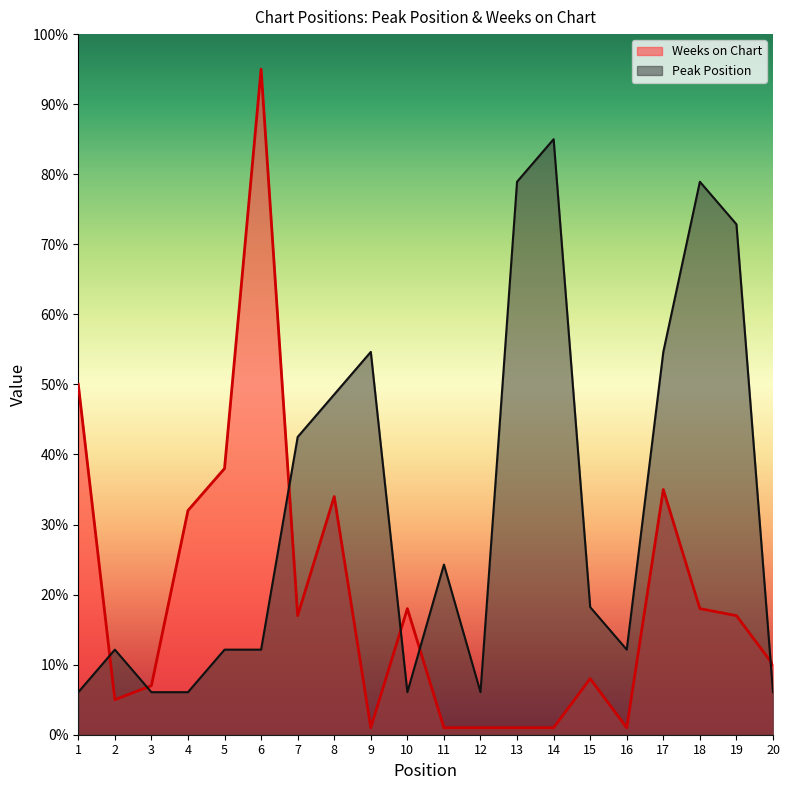

Where does the Peak Position series first go above 18?

7